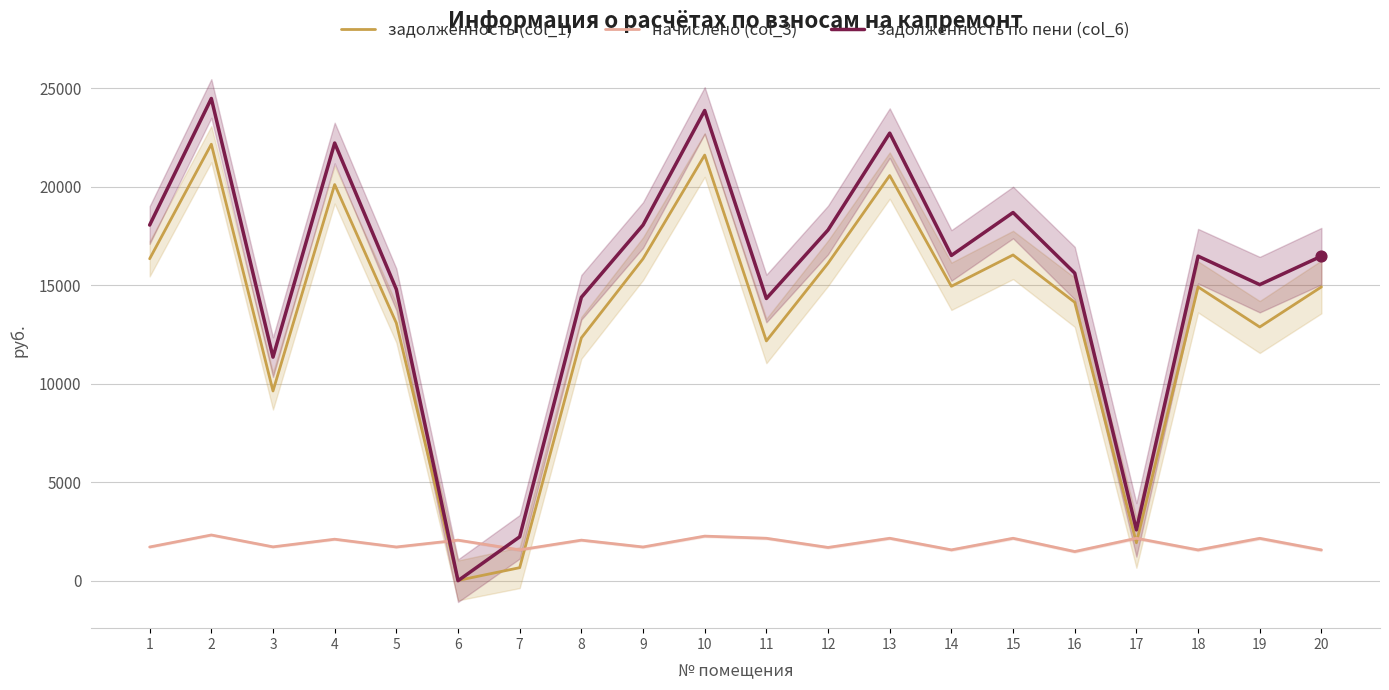

At which category is the sum across all series the highest?

2